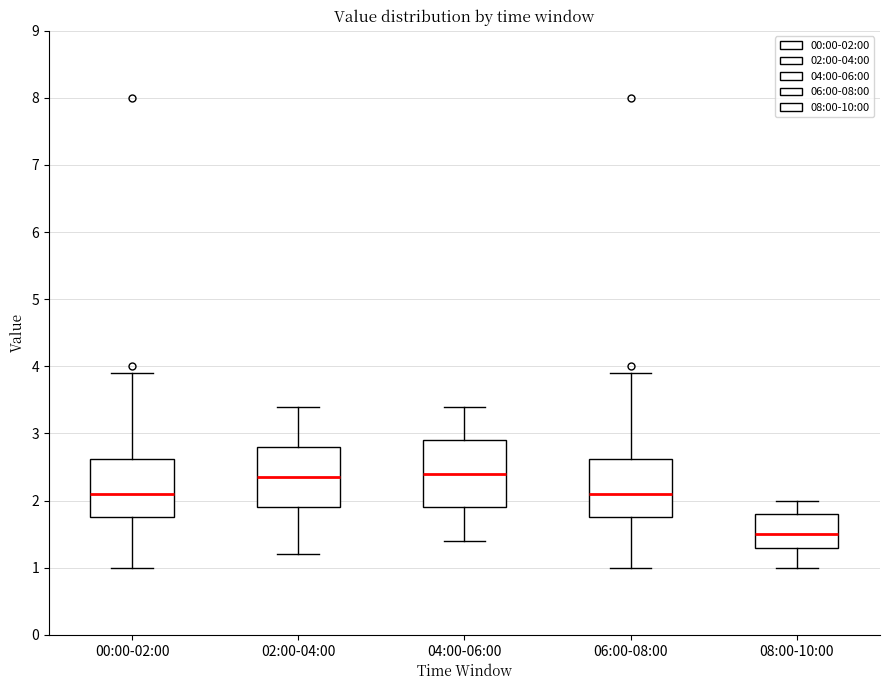

Reading left to right, transcribe this box plot: for each box, give where its median line is, the range the box spans, and where its two whiskers end, as read against the y-axis. The values are not printed on the chart, so give them approximately, as read against the axis.

00:00-02:00: median 2.1, box 1.8 to 2.6, whiskers 1.0 to 3.9
02:00-04:00: median 2.4, box 1.9 to 2.8, whiskers 1.2 to 3.4
04:00-06:00: median 2.4, box 1.9 to 2.9, whiskers 1.4 to 3.4
06:00-08:00: median 2.1, box 1.8 to 2.6, whiskers 1.0 to 3.9
08:00-10:00: median 1.5, box 1.3 to 1.8, whiskers 1.0 to 2.0